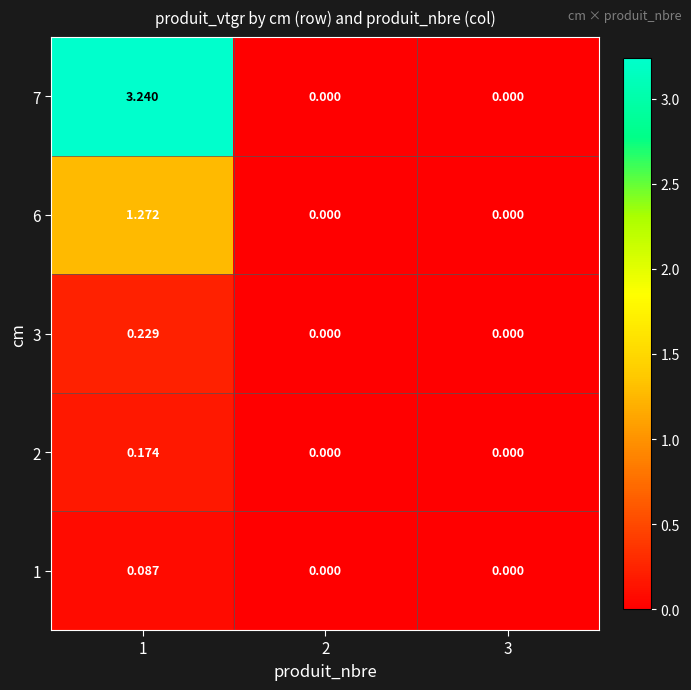

Reading left to right, extract all data points from this chart.

1: 1=0.1	2=0.0	3=0.0
2: 1=0.2	2=0.0	3=0.0
3: 1=0.2	2=0.0	3=0.0
6: 1=1.3	2=0.0	3=0.0
7: 1=3.2	2=0.0	3=0.0